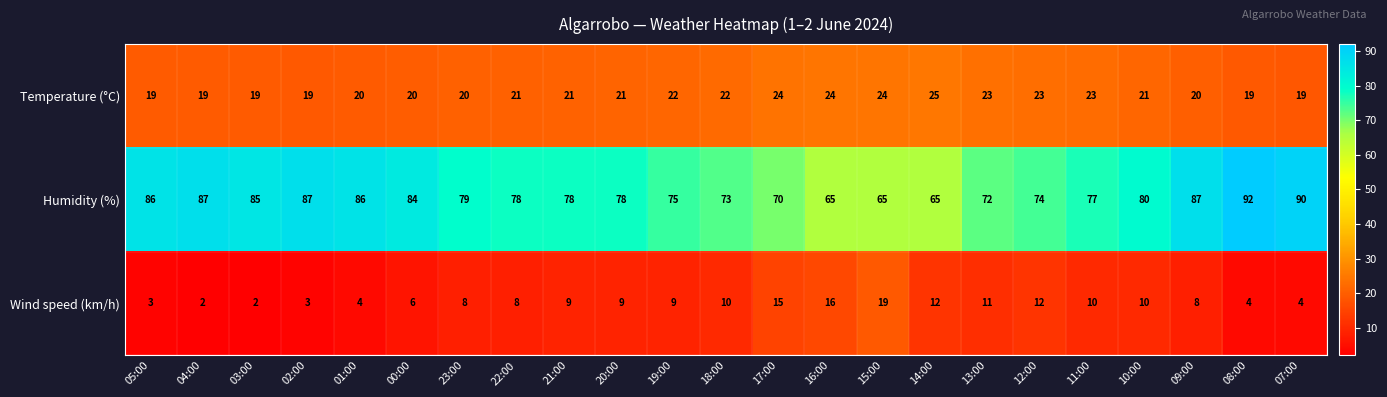

List the series in order of their peak value, highest first.

Humidity (%), Temperature (°C), Wind speed (km/h)